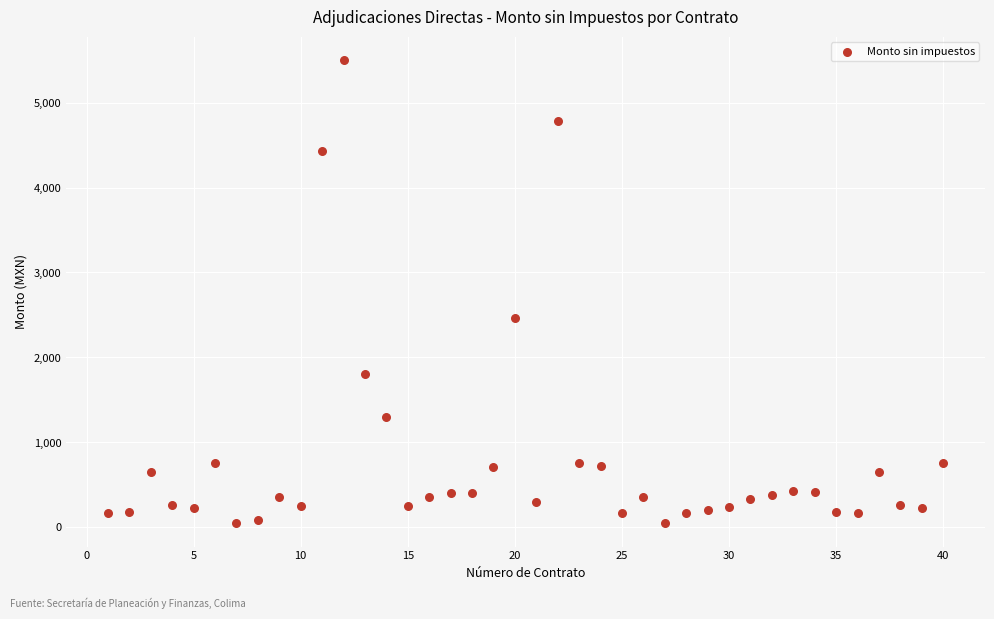

What Y value in the scatter plot is closest to 2774?

2460.0